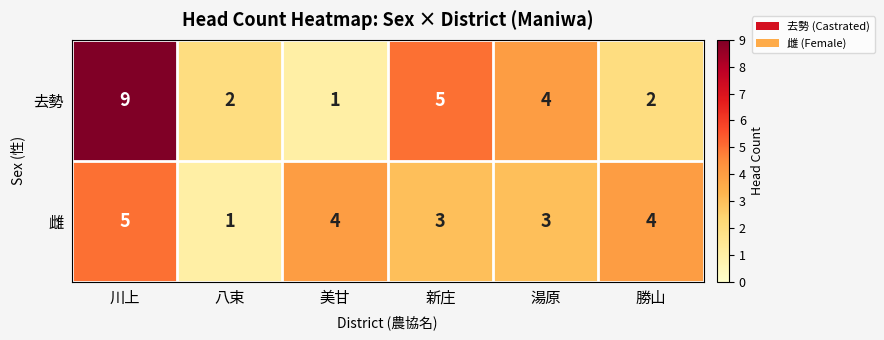

At which category is the sum across all series the highest?

川上